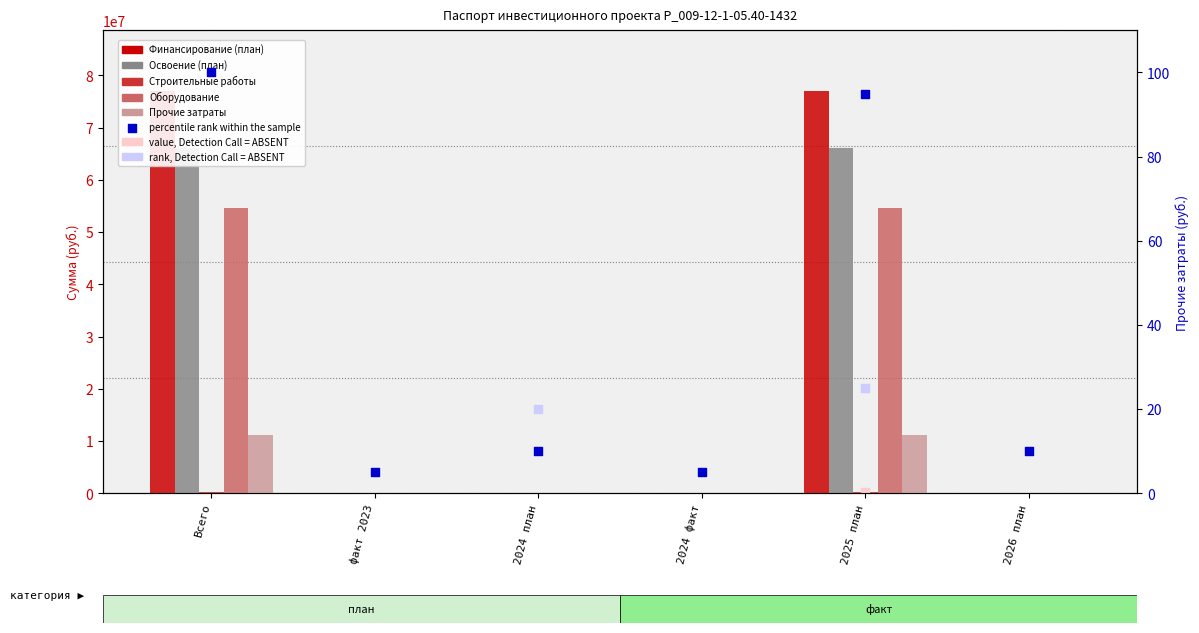

At how many categories does at least one series exceed 12764562?

2